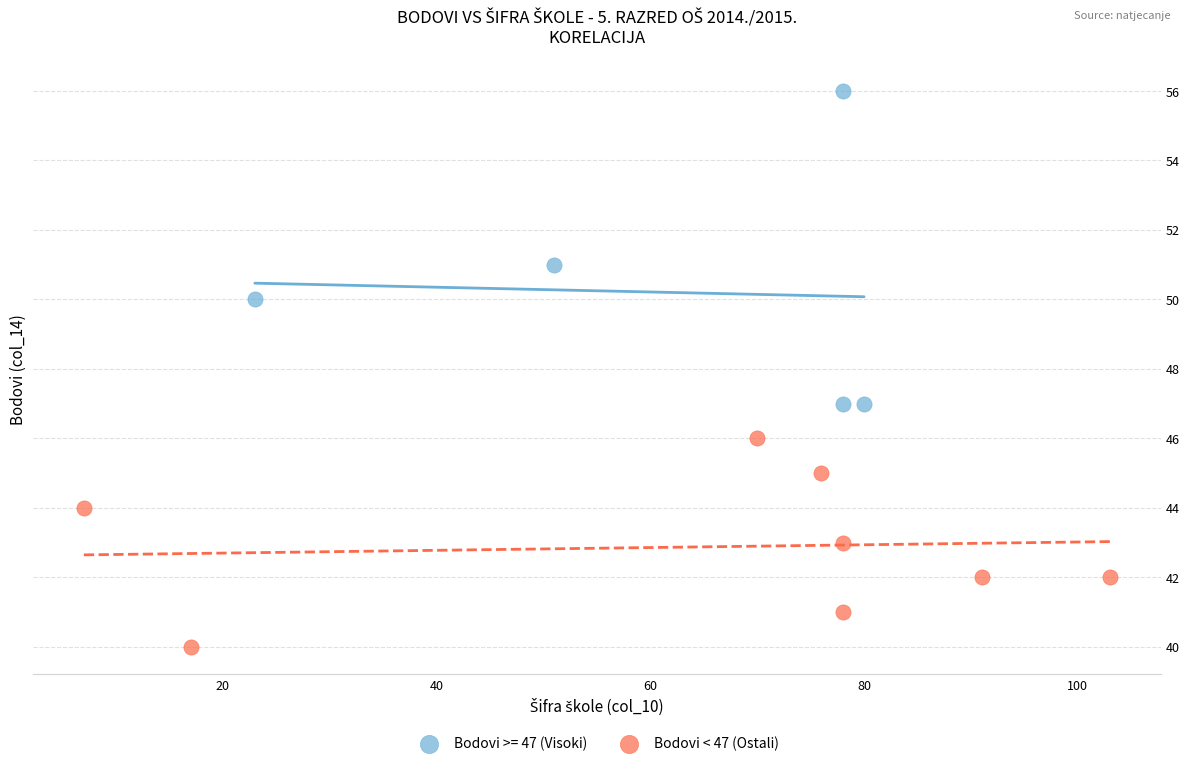

Which series reaches the minimum Y coordinate?

Bodovi < 47 (Ostali)